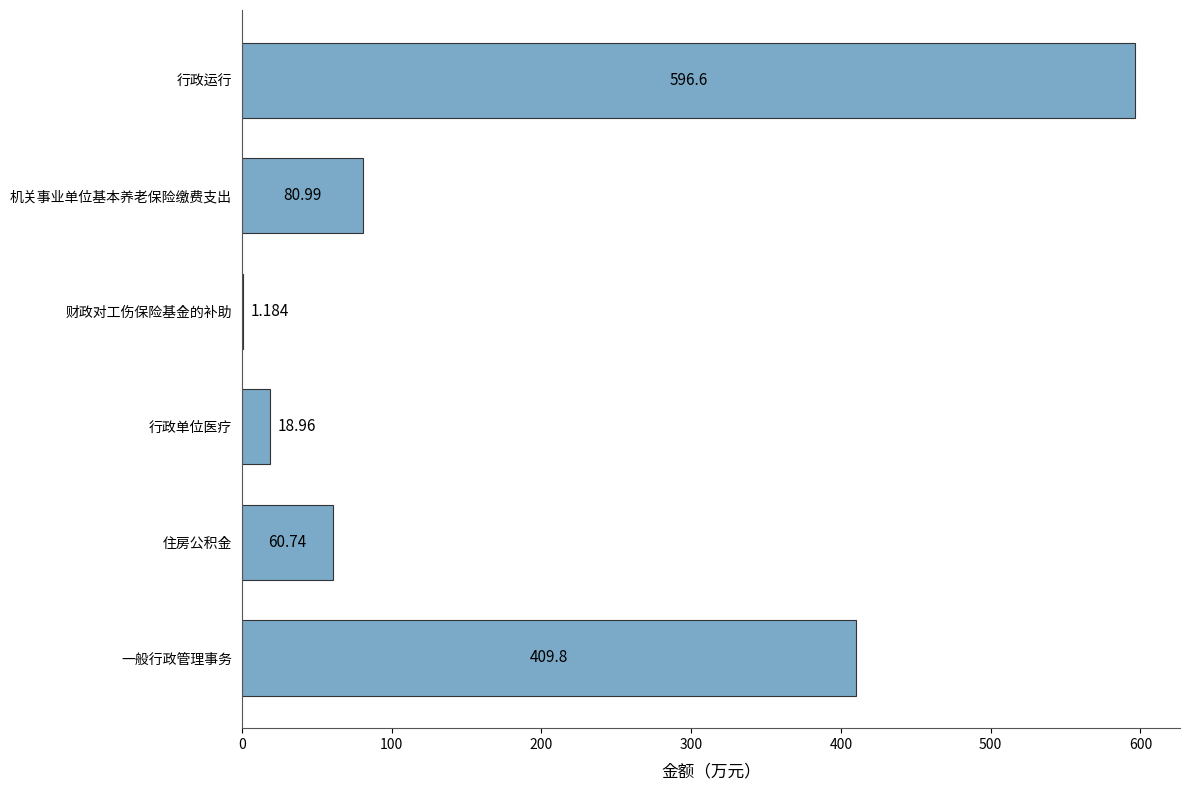

How many data points are above 80?

3